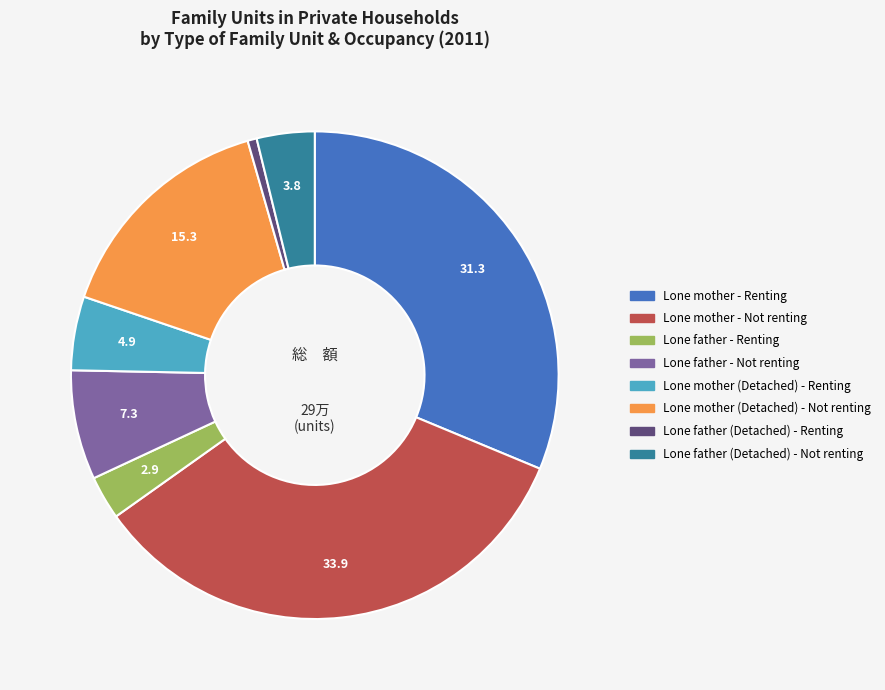

Is the sum of Lone father - Not renting and Lone mother (Detached) - Not renting greater than half?

No